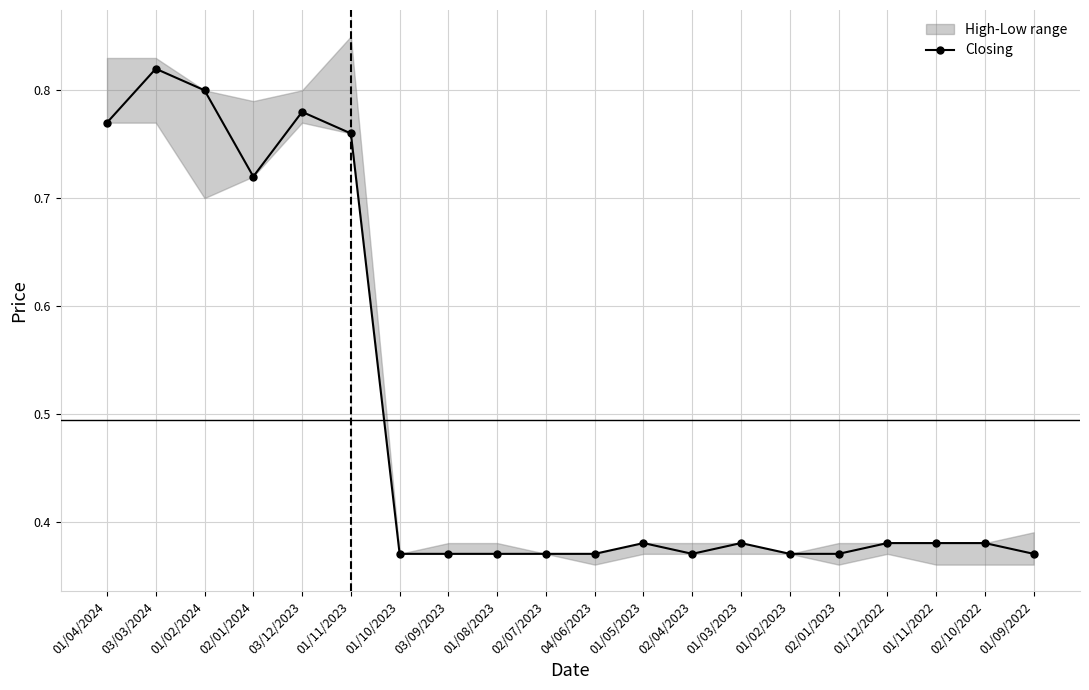

How many interior local valleys (lower than both neighbors) does the data have?

2